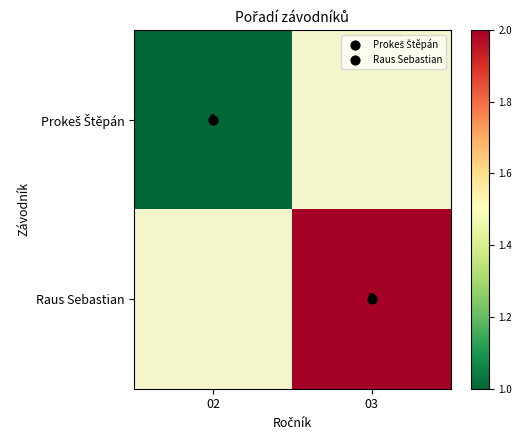

How many distinct data groups are displayed?

2